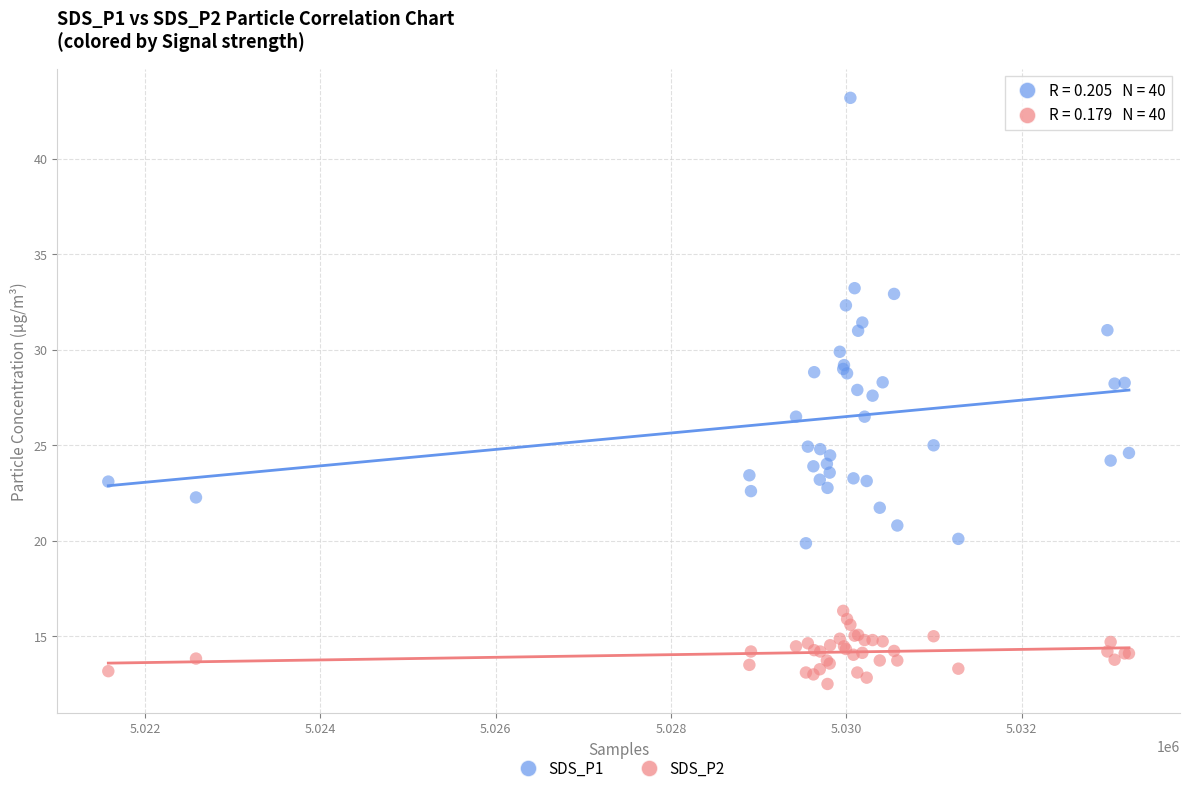

Which series reaches the maximum Y coordinate?

SDS_P1